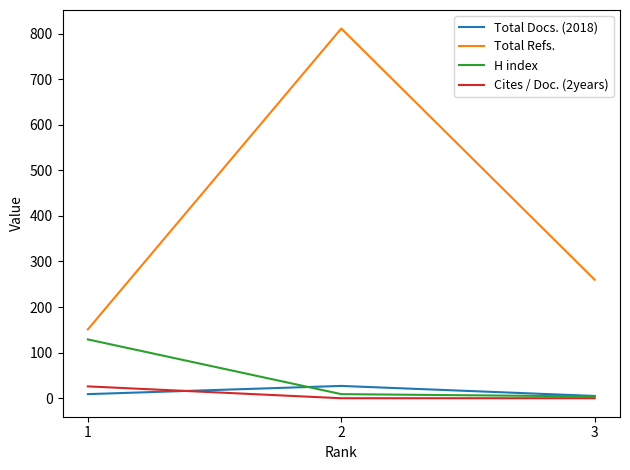

What is the spread (max minus min) of values at 2?

811